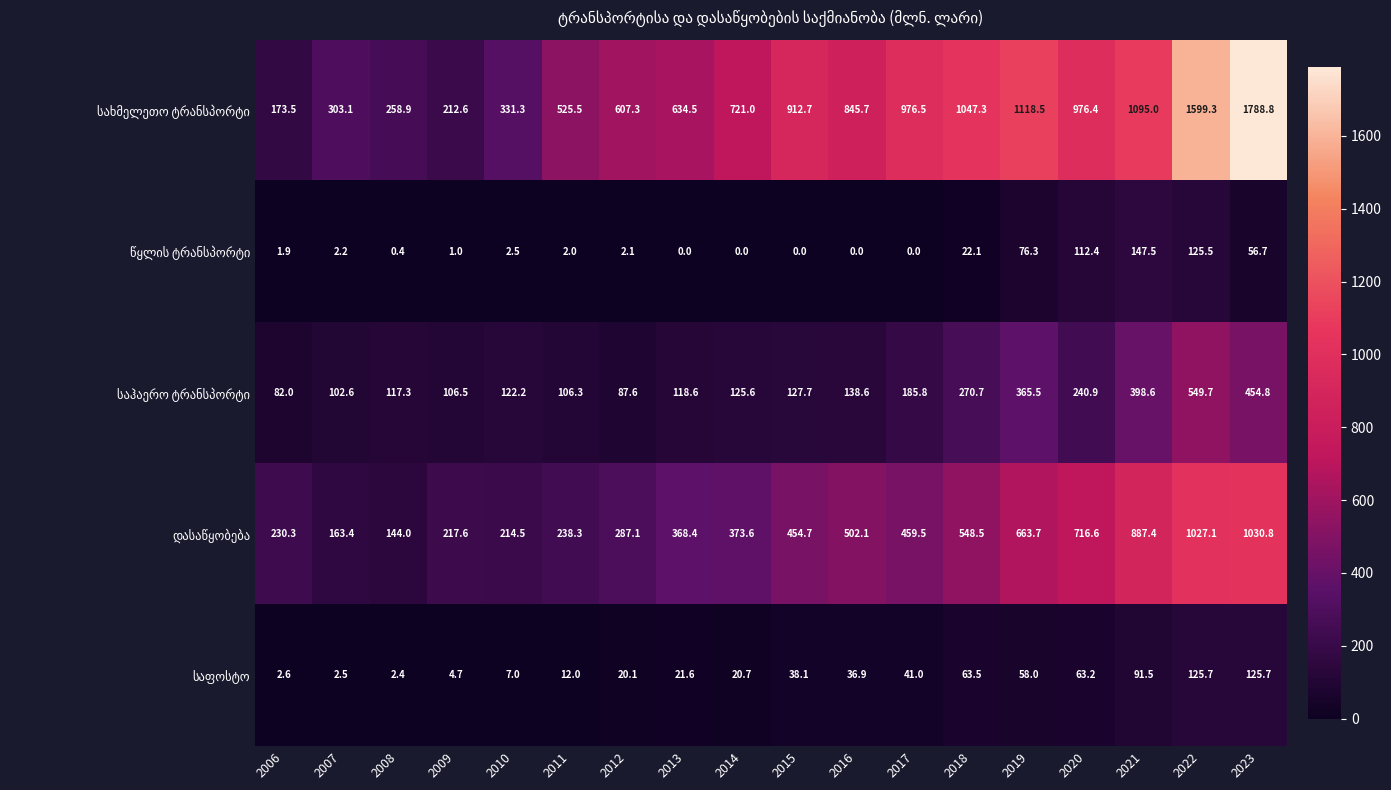

Count the number of data series in this chart.

5